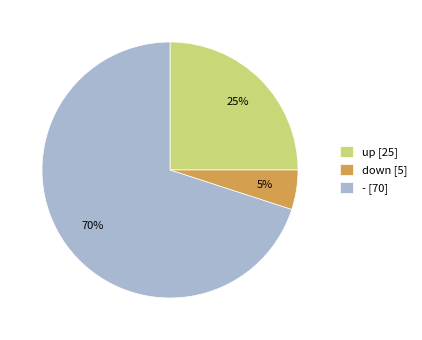

To the nearest percent, what percentage of the pie is -?

70%